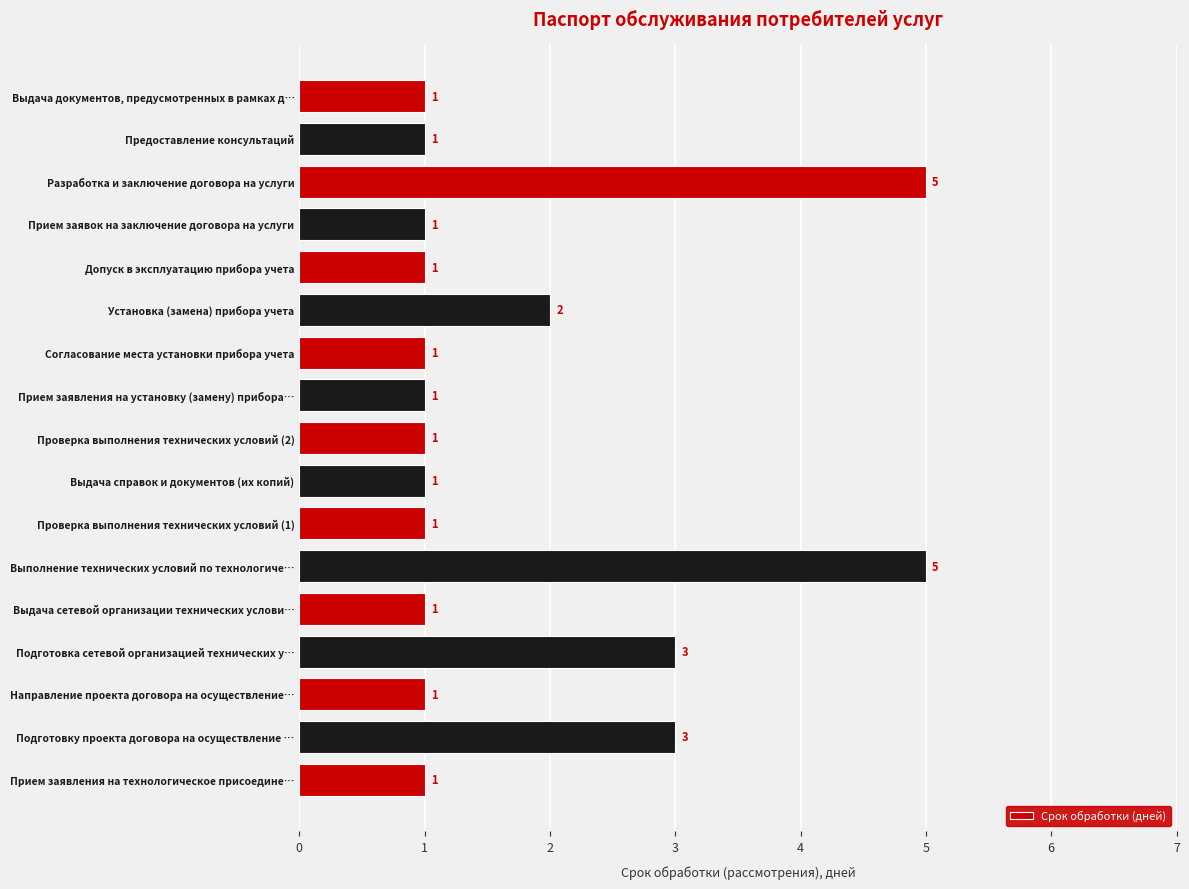

How many series are shown in this chart?

1